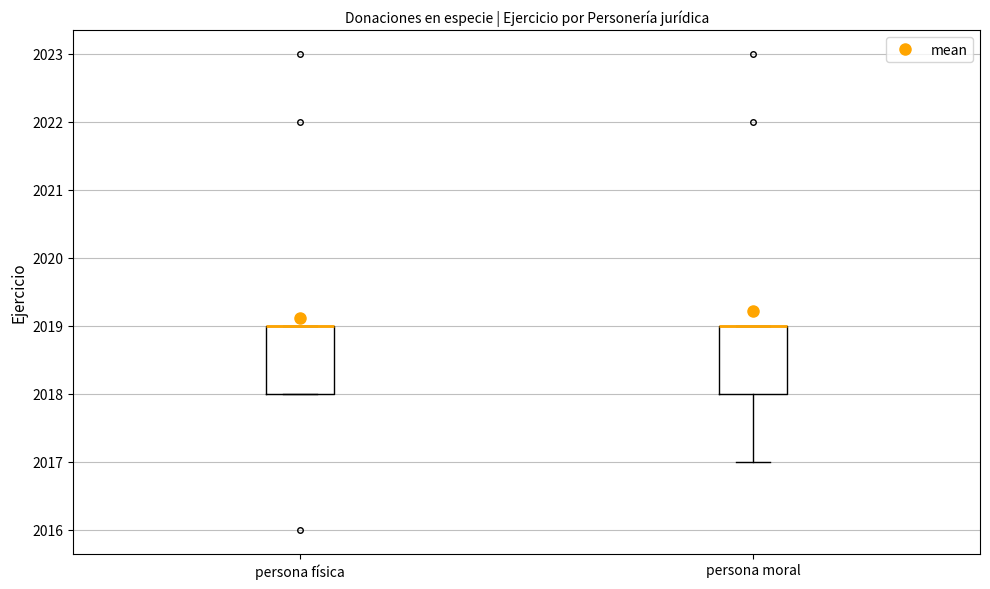

Reading left to right, transcribe this box plot: for each box, give where its median line is, the range the box spans, and where its two whiskers end, as read against the y-axis. The values are not printed on the chart, so give them approximately, as read against the axis.

persona física: median 2019 (drawn on the box's upper edge), box 2018 to 2019, whiskers 2018 to 2019
persona moral: median 2019 (drawn on the box's upper edge), box 2018 to 2019, whiskers 2017 to 2019